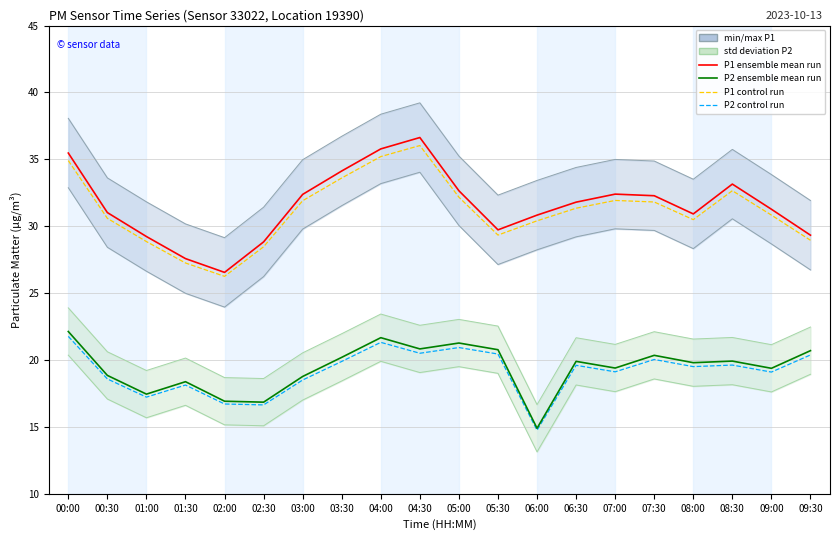

Which category has the highest value across all series?

04:30